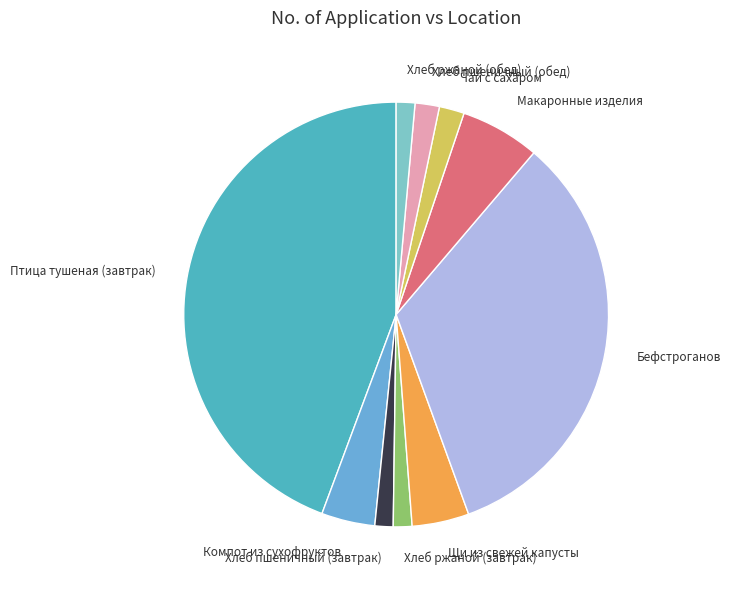

What is the ratio of the value at Хлеб пшеничный (обед) to the value at Хлеб пшеничный (завтрак)?

1.3